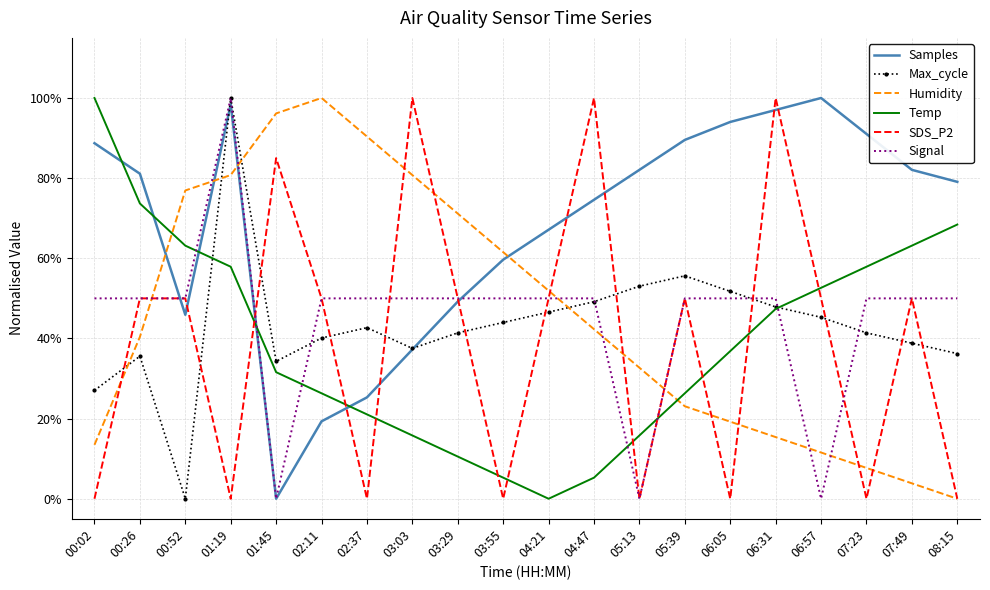

The Signal series shows 0.5 at 07:49. True or false?

True